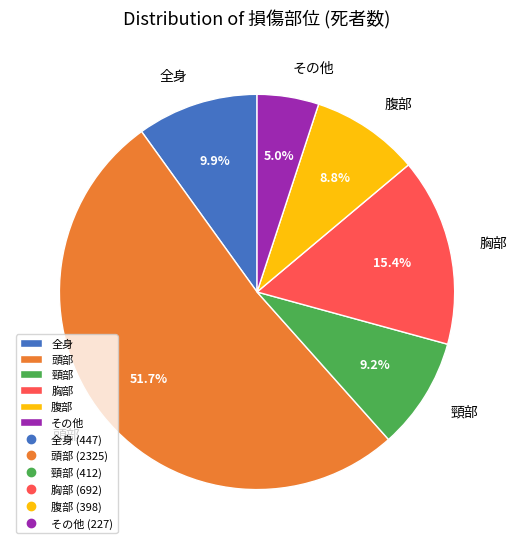

Which slice is the smallest?

その他